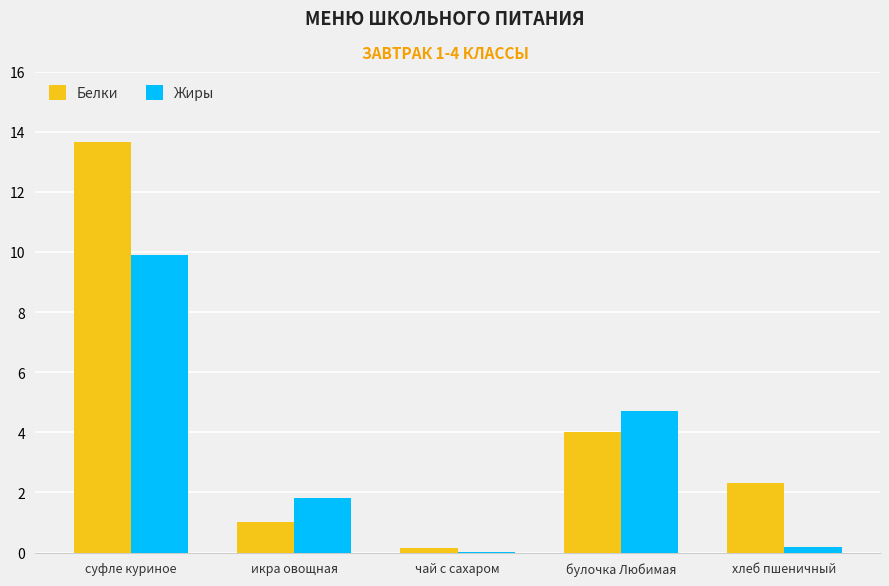

How many series are shown in this chart?

2